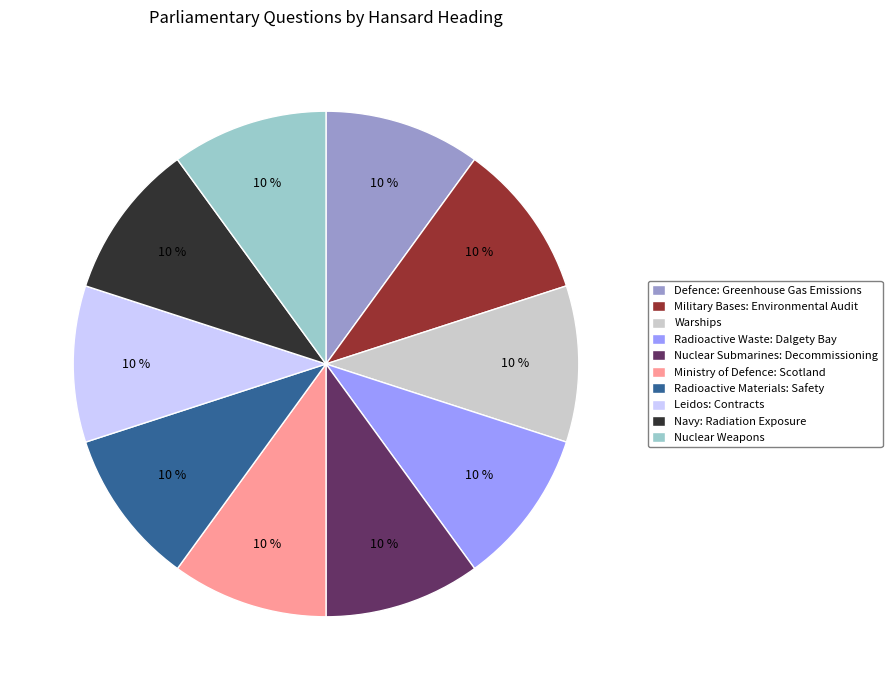

Combined, do Ministry of Defence: Scotland and Nuclear Submarines: Decommissioning account for over 50%?

No